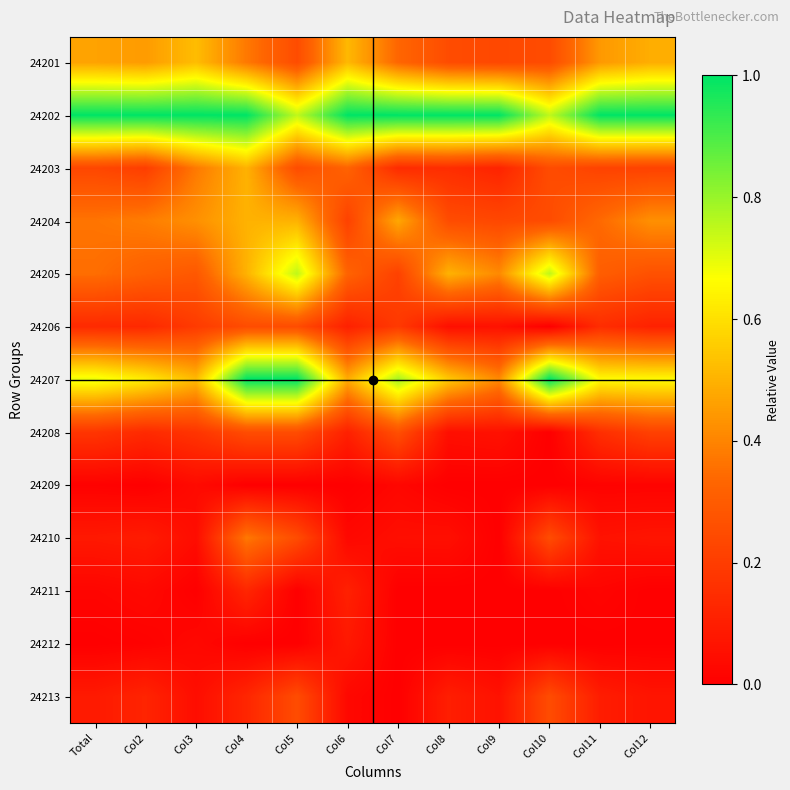

Which category has the highest value across all series?

Total